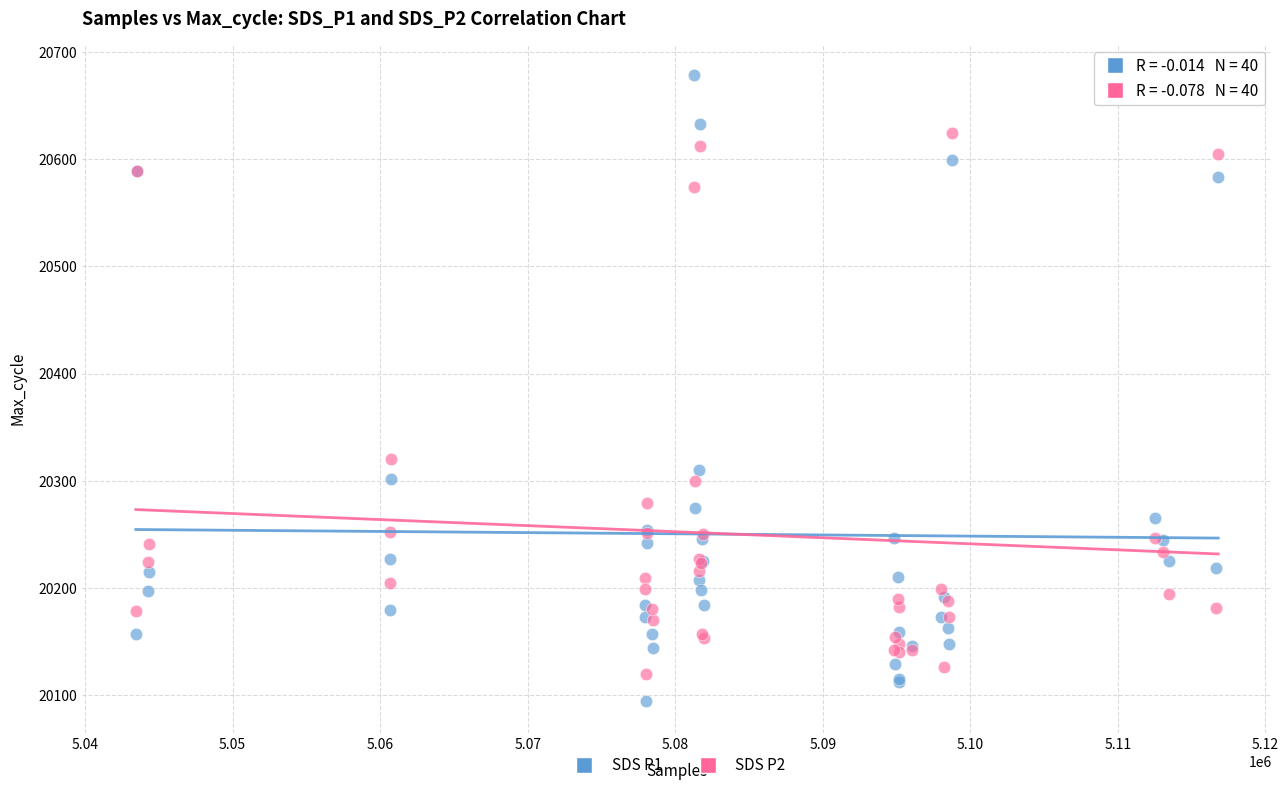

Across all series, what Y value is closest to 20386?

20320.6